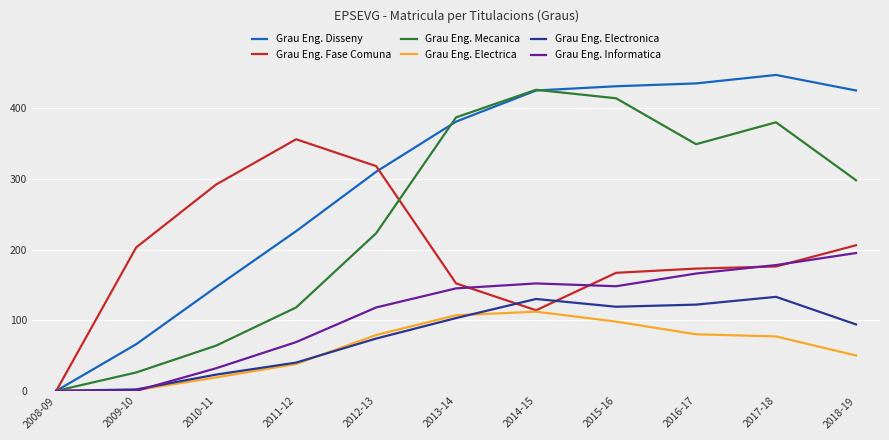

Rank the series by their maximum value, from highest to lowest.

Grau Eng. Disseny, Grau Eng. Mecanica, Grau Eng. Fase Comuna, Grau Eng. Informatica, Grau Eng. Electronica, Grau Eng. Electrica